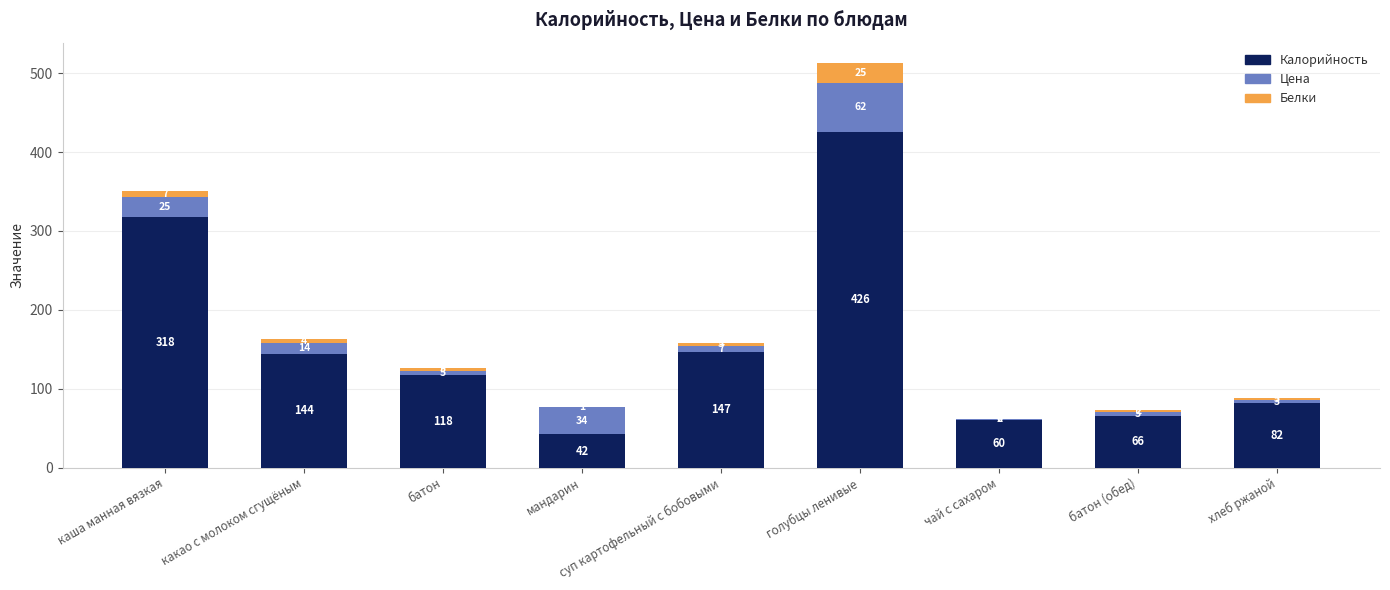

The Калорийность series shows 144.0 at какао с молоком сгущёным. True or false?

True